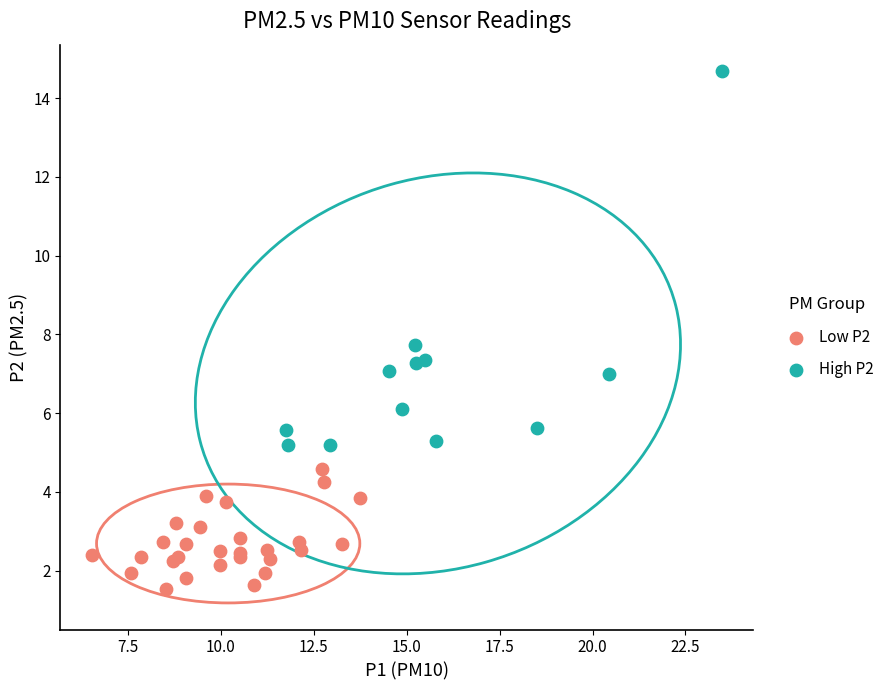

Which series has the largest Y range (max minus min)?

High P2